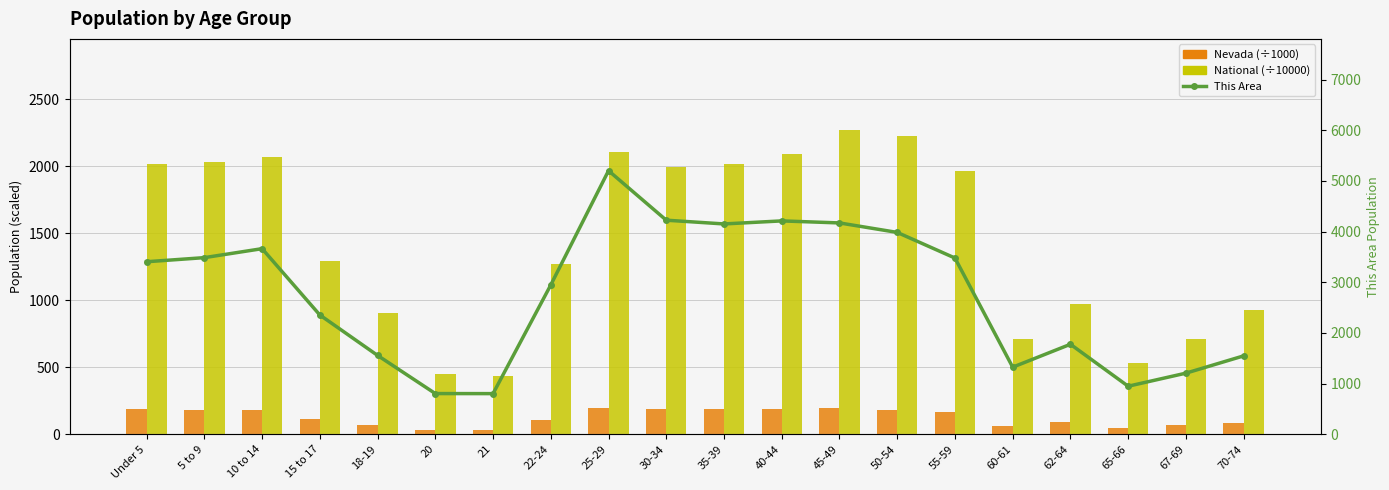

The National (÷10000) series shows 2089.1 at 40-44. True or false?

True